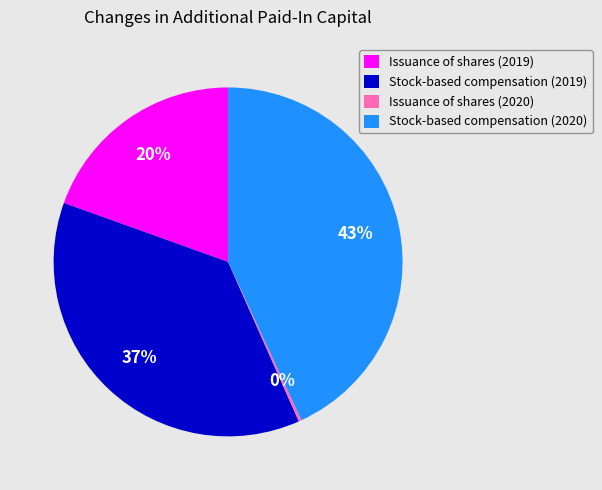

Which category has the biggest portion of the pie?

Stock-based compensation (2020)